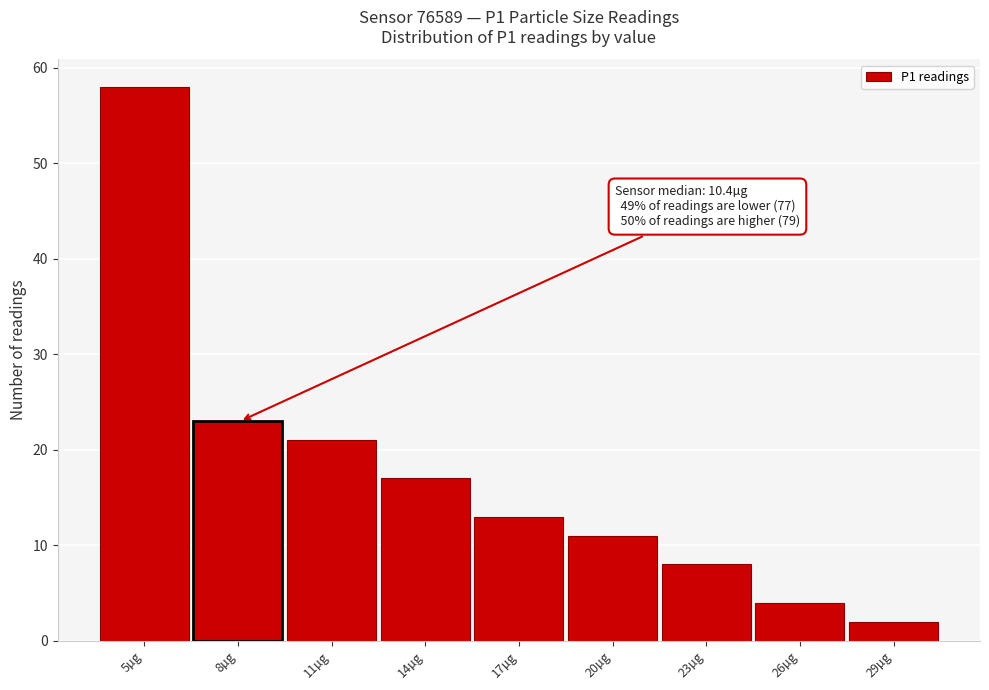

Reading left to right, list all the values displayed in this chart.

5µg=58	8µg=23	11µg=21	14µg=17	17µg=13	20µg=11	23µg=8	26µg=4	29µg=2